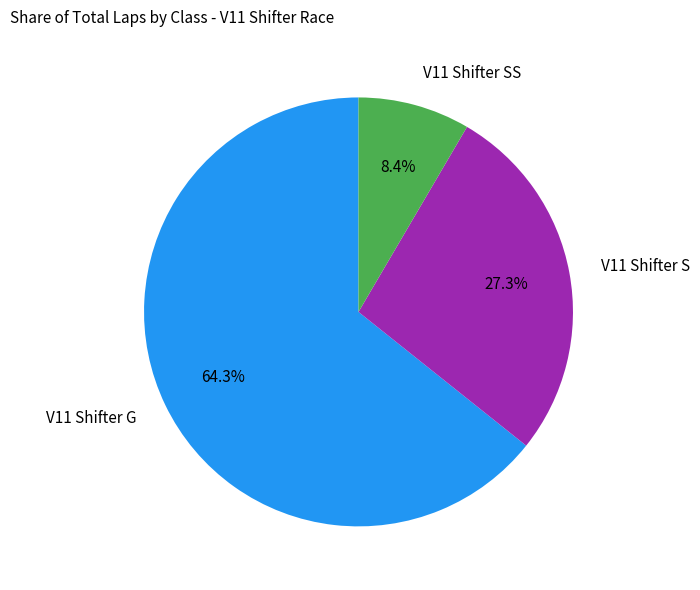

What percentage is the V11 Shifter G slice, to the nearest percent?

64%